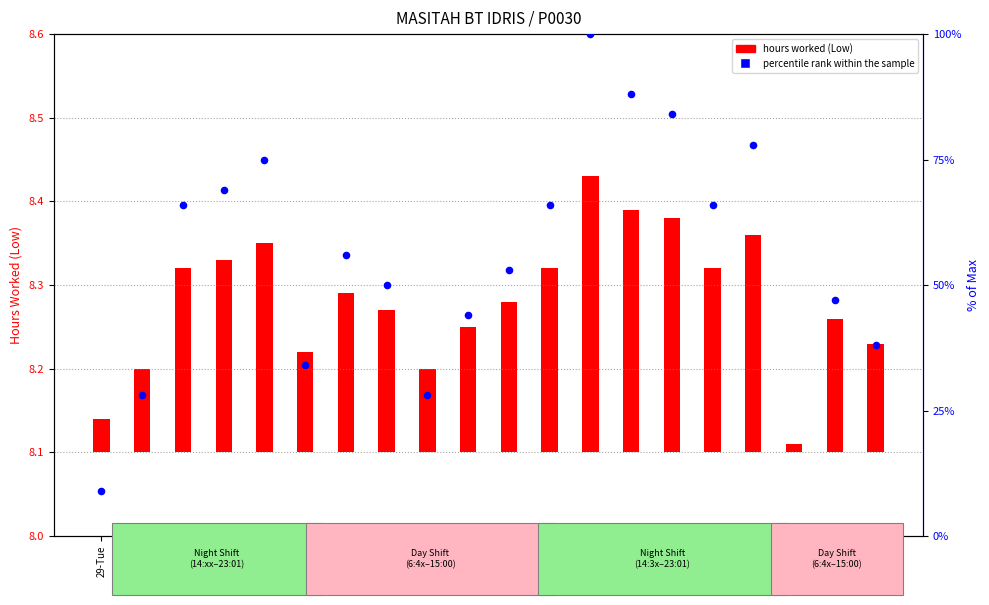

Which series has the largest Y range (max minus min)?

percentile rank within the sample